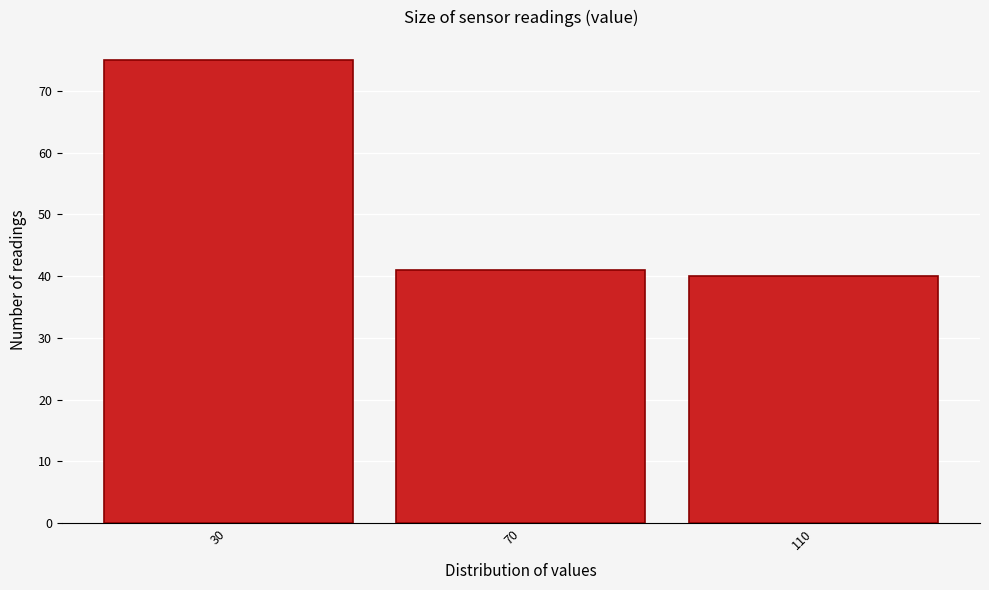

Reading left to right, list all the values displayed in this chart.

30=75	70=41	110=40